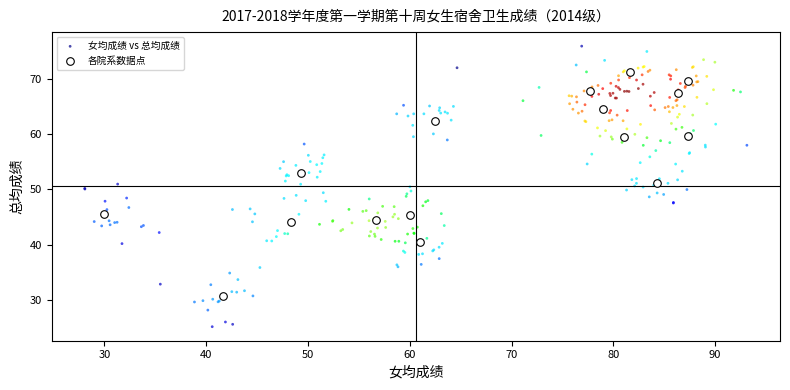

Which series contains the highest Y value?

女均成绩 vs 总均成绩